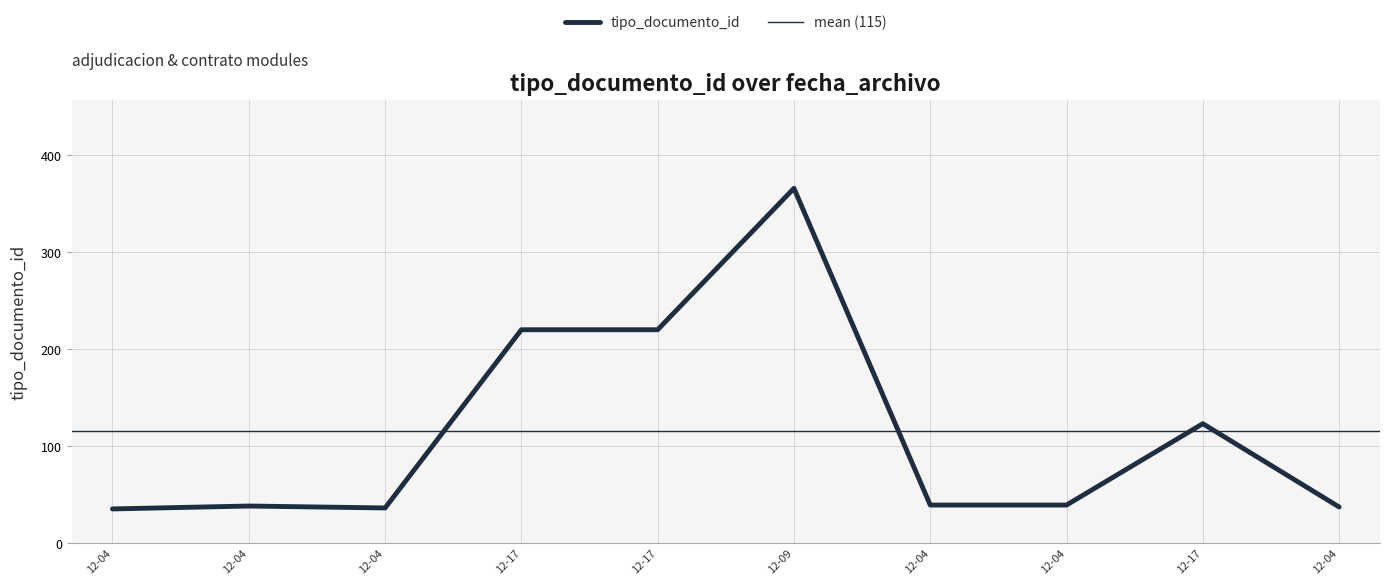

How many lines are shown in the chart?

1